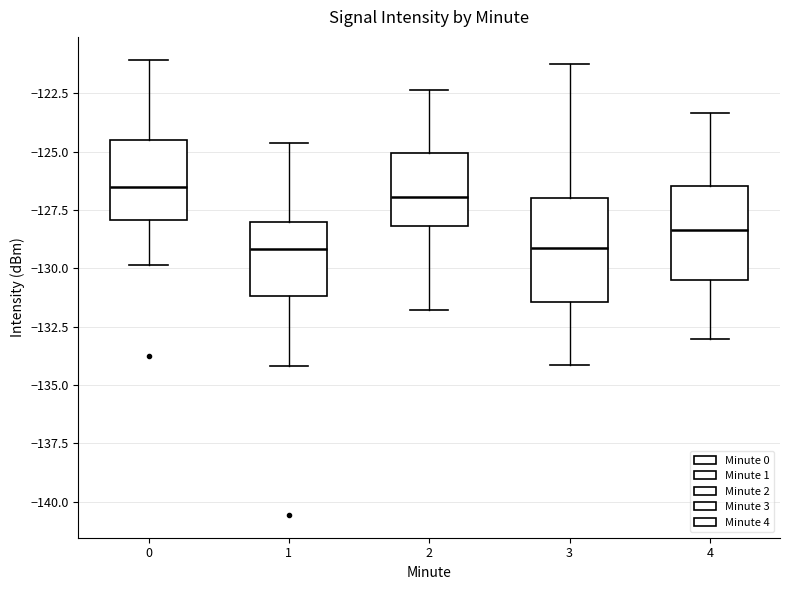

Reading left to right, transcribe this box plot: for each box, give where its median line is, the range the box spans, and where its two whiskers end, as read against the y-axis. The values are not printed on the chart, so give them approximately, as read against the axis.

0: median -126.5, box -128.0 to -124.5, whiskers -130.0 to -121.0
1: median -129.0, box -131.0 to -128.0, whiskers -134.0 to -124.5
2: median -127.0, box -128.0 to -125.0, whiskers -132.0 to -122.5
3: median -129.0, box -131.5 to -127.0, whiskers -134.0 to -121.0
4: median -128.5, box -130.5 to -126.5, whiskers -133.0 to -123.5